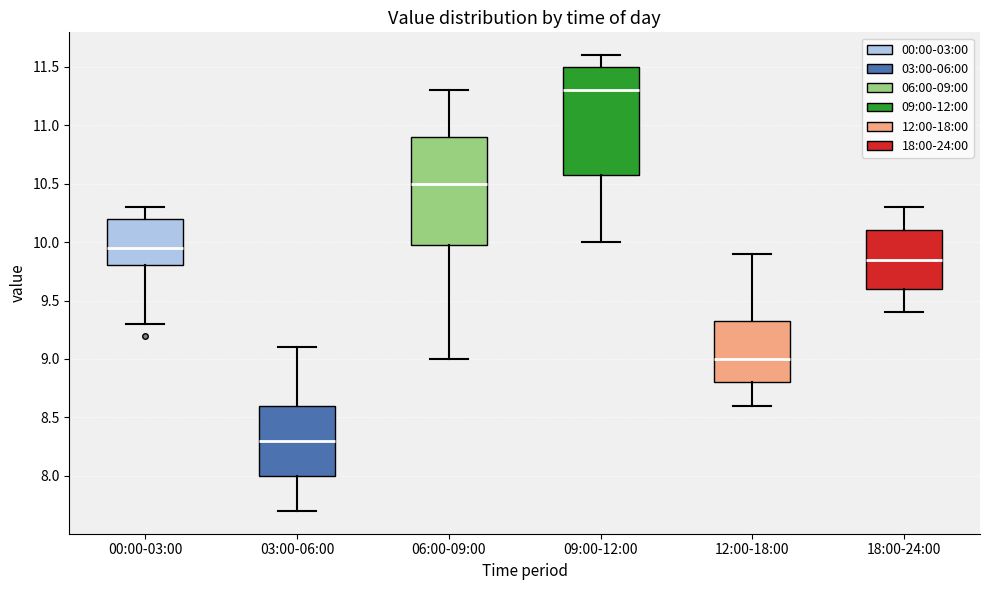

Reading left to right, transcribe this box plot: for each box, give where its median line is, the range the box spans, and where its two whiskers end, as read against the y-axis. The values are not printed on the chart, so give them approximately, as read against the axis.

00:00-03:00: median 9.95, box 9.80 to 10.20, whiskers 9.30 to 10.30
03:00-06:00: median 8.30, box 8.00 to 8.60, whiskers 7.70 to 9.10
06:00-09:00: median 10.50, box 10.00 to 10.90, whiskers 9.00 to 11.30
09:00-12:00: median 11.30, box 10.60 to 11.50, whiskers 10.00 to 11.60
12:00-18:00: median 9.00, box 8.80 to 9.35, whiskers 8.60 to 9.90
18:00-24:00: median 9.85, box 9.60 to 10.10, whiskers 9.40 to 10.30